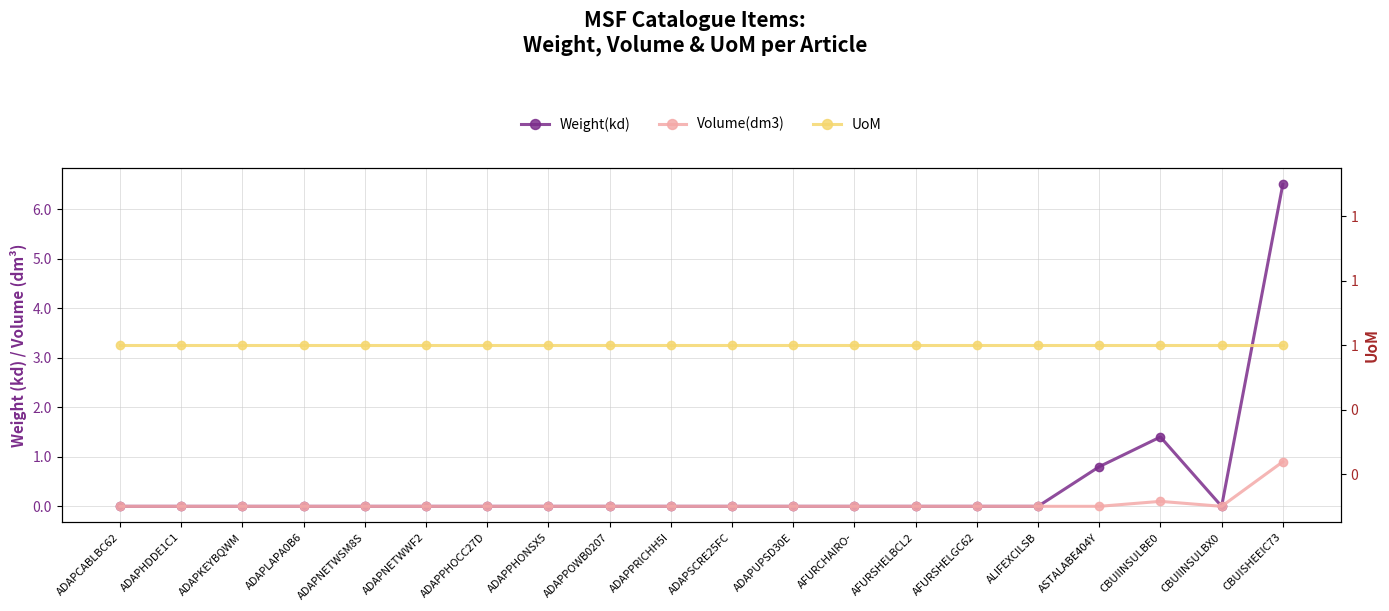

What is the maximum value shown in the chart?

6.5